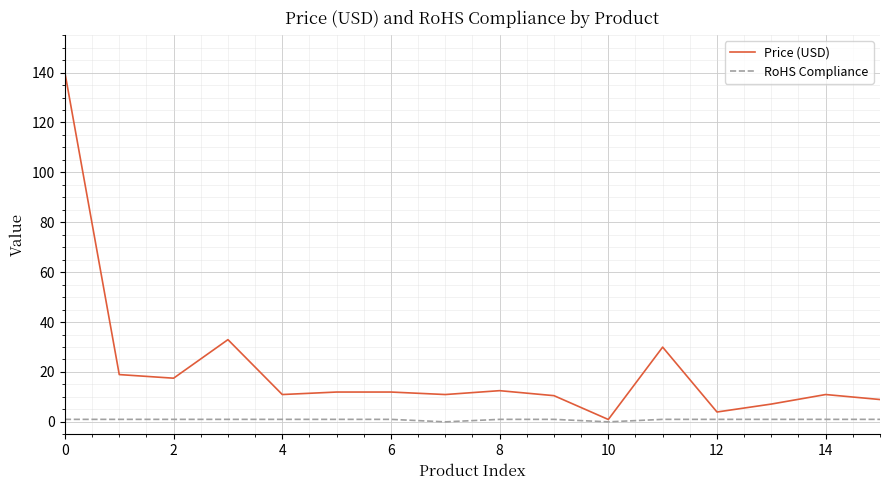

Rank the series by their maximum value, from lowest to highest.

RoHS Compliance, Price (USD)